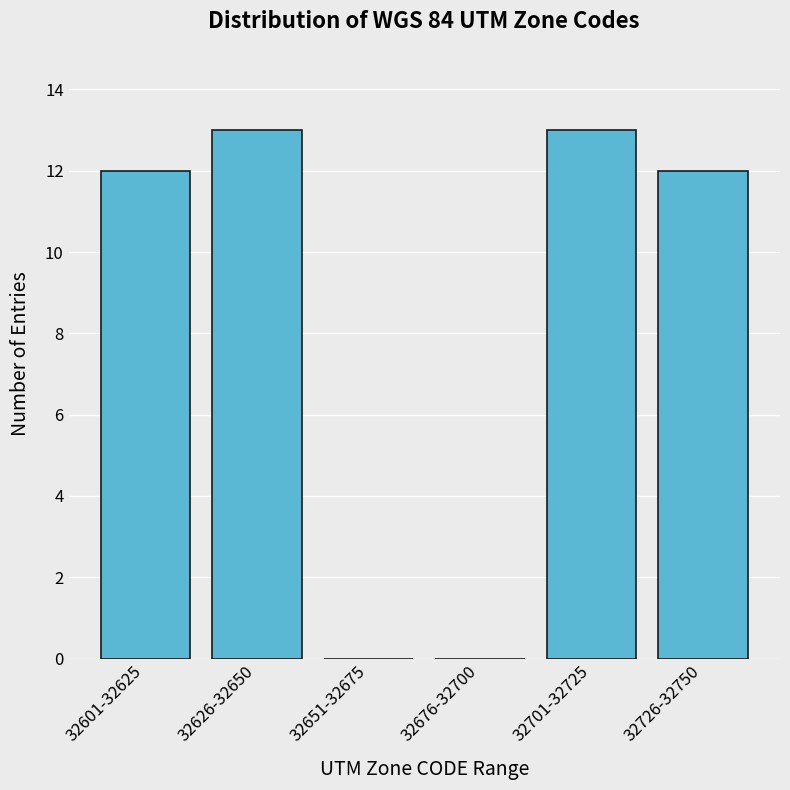

Reading left to right, transcribe all the data shown in this chart.

32601-32625=12	32626-32650=13	32651-32675=0	32676-32700=0	32701-32725=13	32726-32750=12